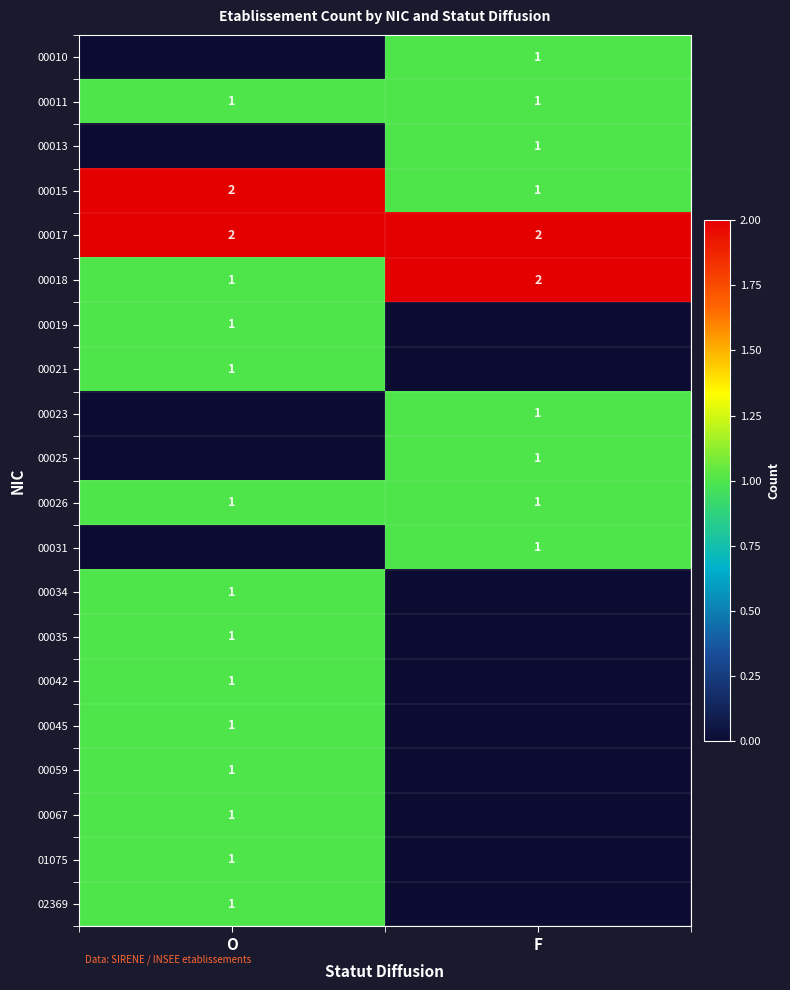

How many categories are shown in the chart?

2